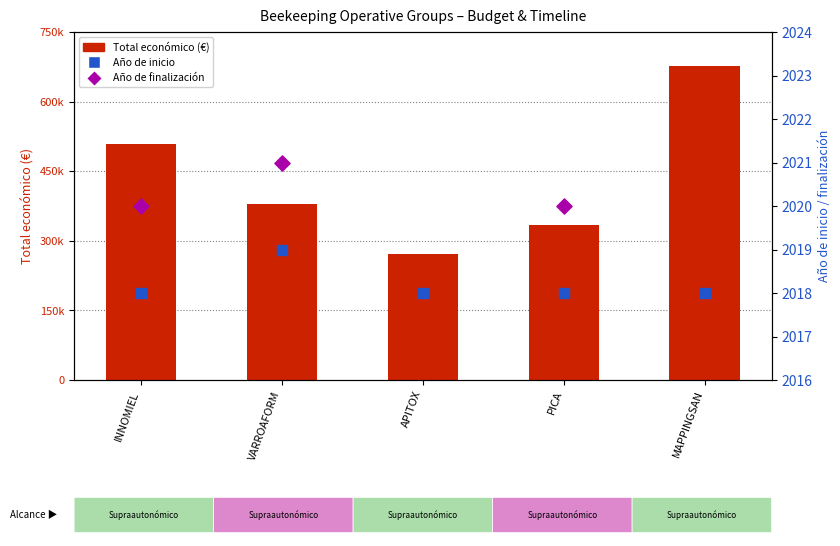

Approximately how many times larger is the value at PICA compared to VARROAFORM?

0.9